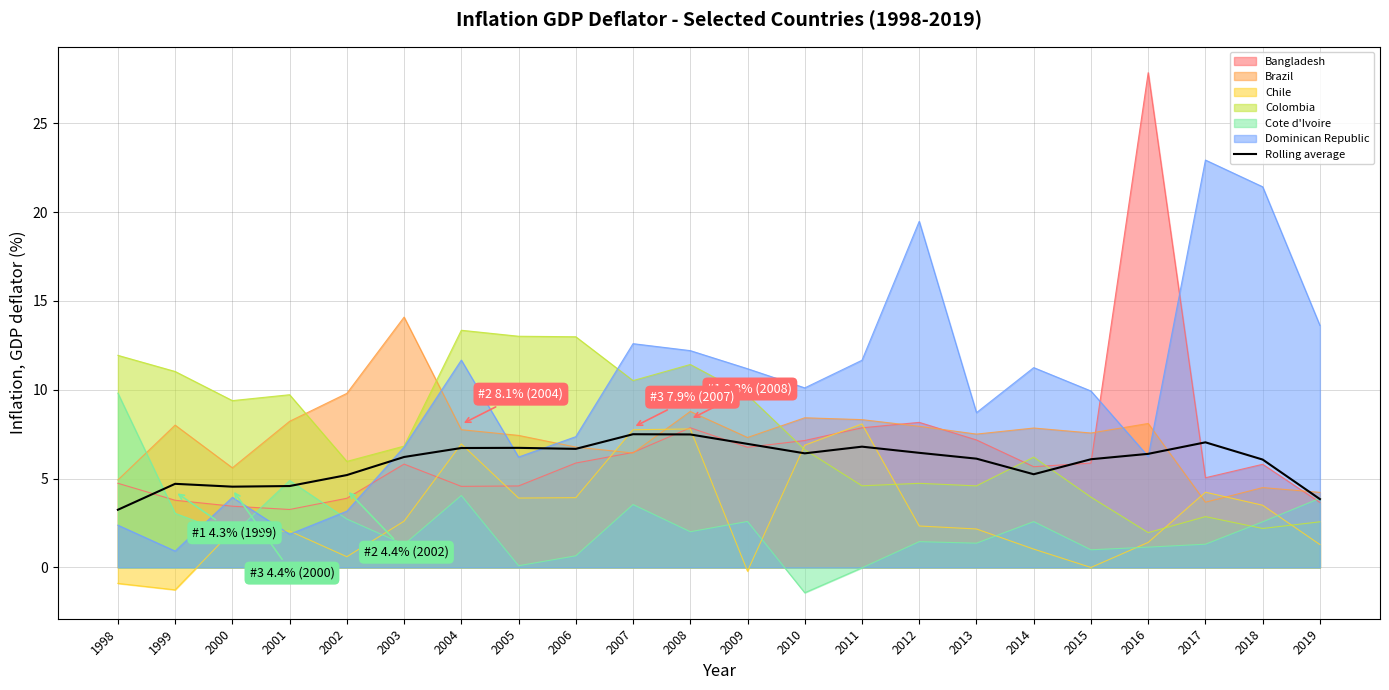

What is the sum of the values at 1998 and 2015?

9.3